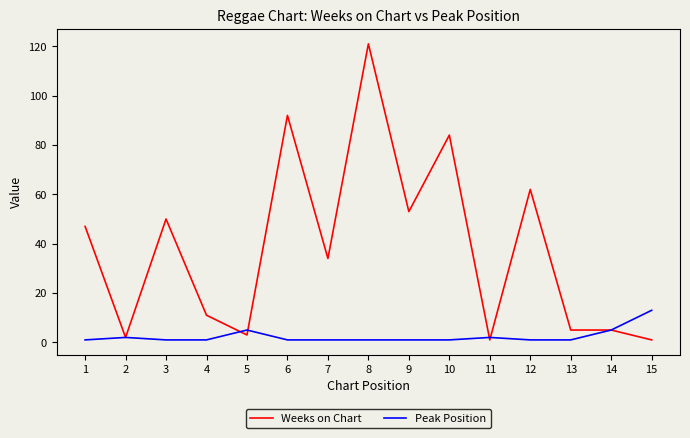

Is the value of Weeks on Chart at 4 greater than the value of Peak Position at 3?

Yes